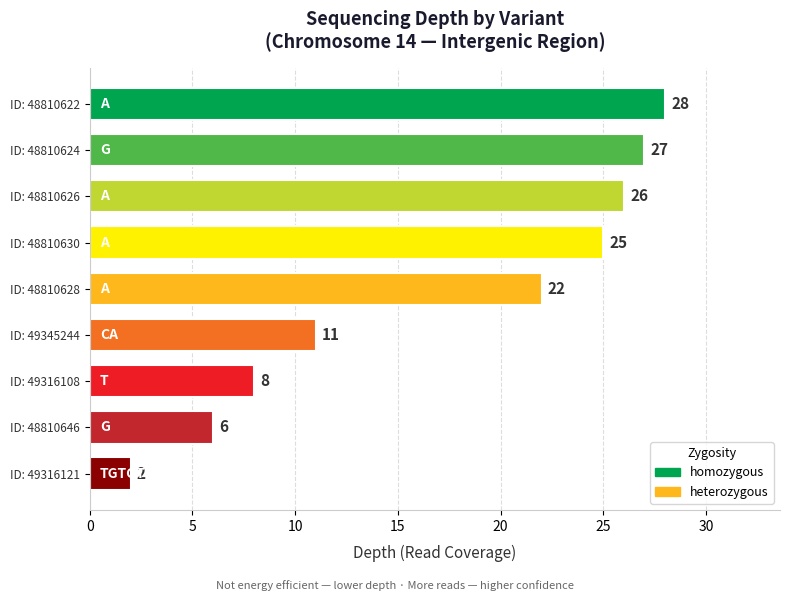

Which category has the lowest value across all series?

ID: 49316121